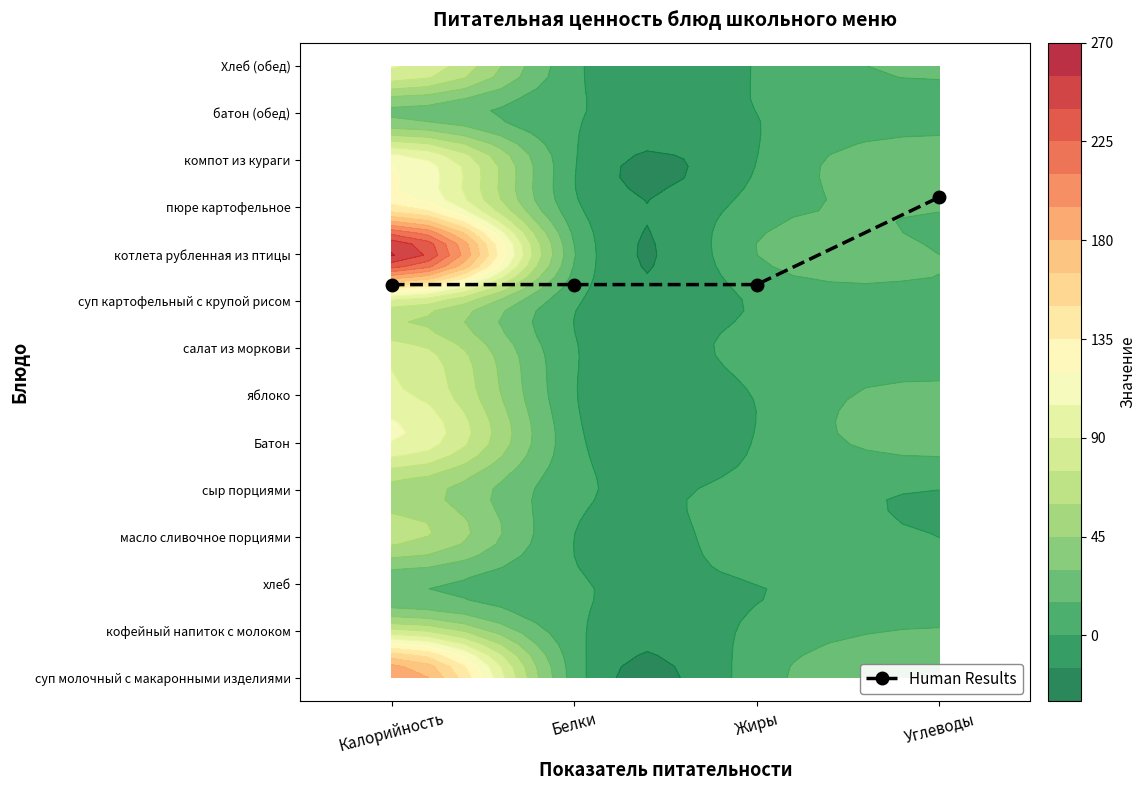

What is the sum of the values at Белки and Жиры?

16.7